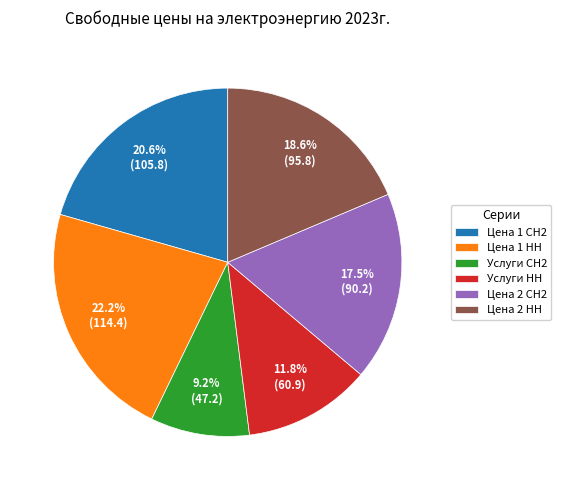

Rank the categories by value from lowest to highest.

Услуги СН2, Услуги НН, Цена 2 СН2, Цена 2 НН, Цена 1 СН2, Цена 1 НН